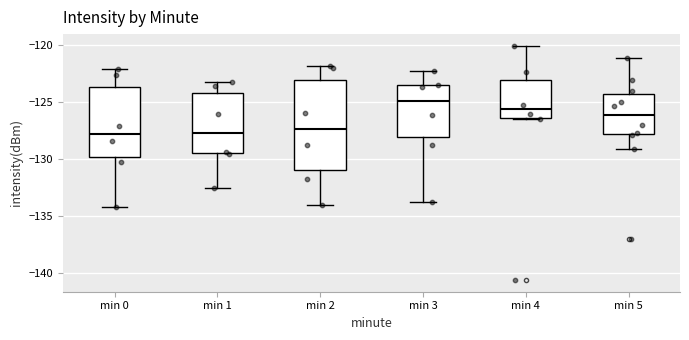

Where does the lower whisker of the box for min 1 end on the y-axis? The values are not printed on the chart, so give them approximately, as read against the axis.

-132.5